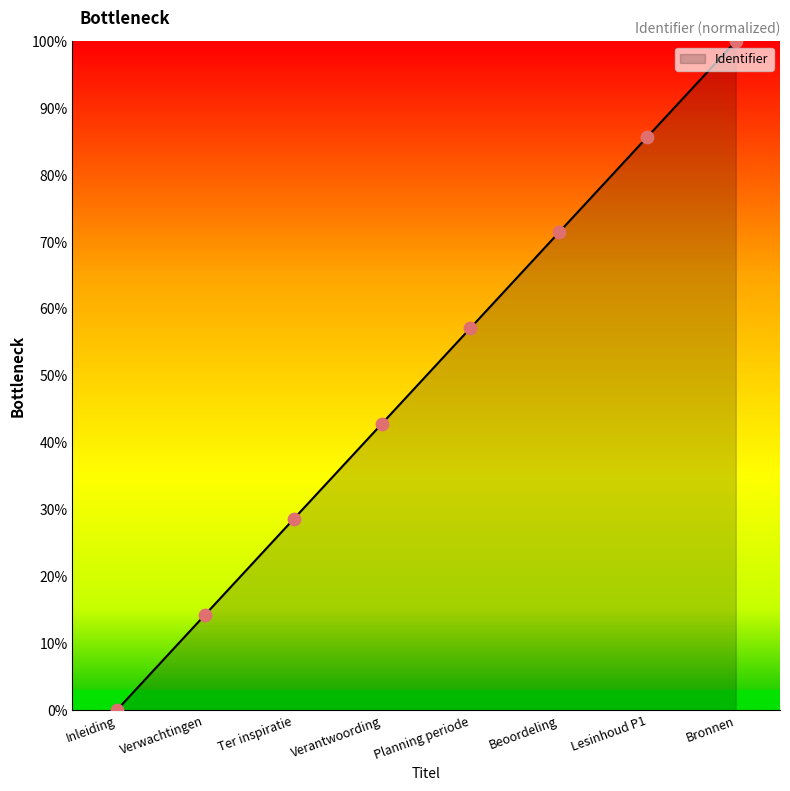

Approximately how many times larger is the value at Beoordeling compared to Bronnen?

0.7